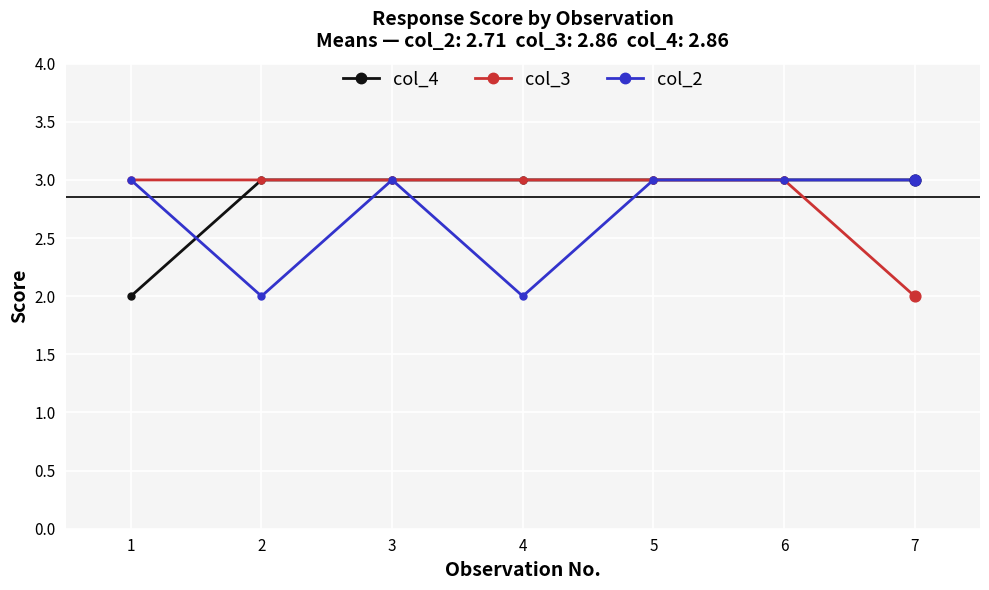

The value of col_3 at 1 is 4. True or false?

False